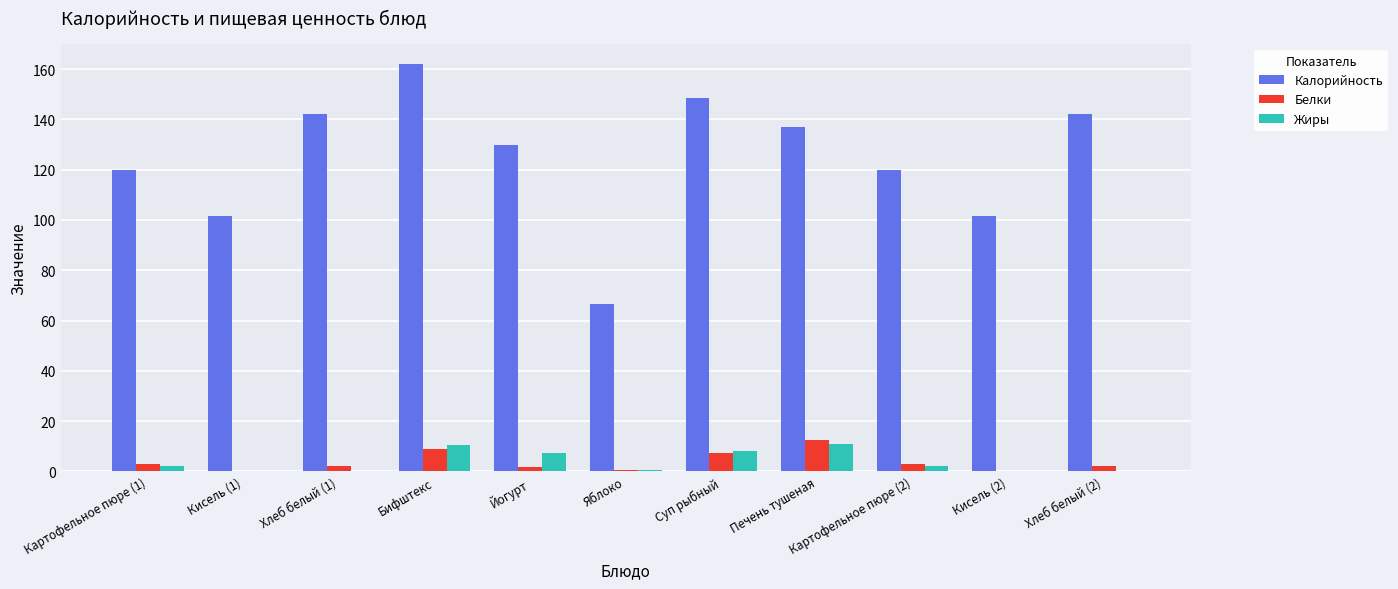

How many data points does each series have?

11